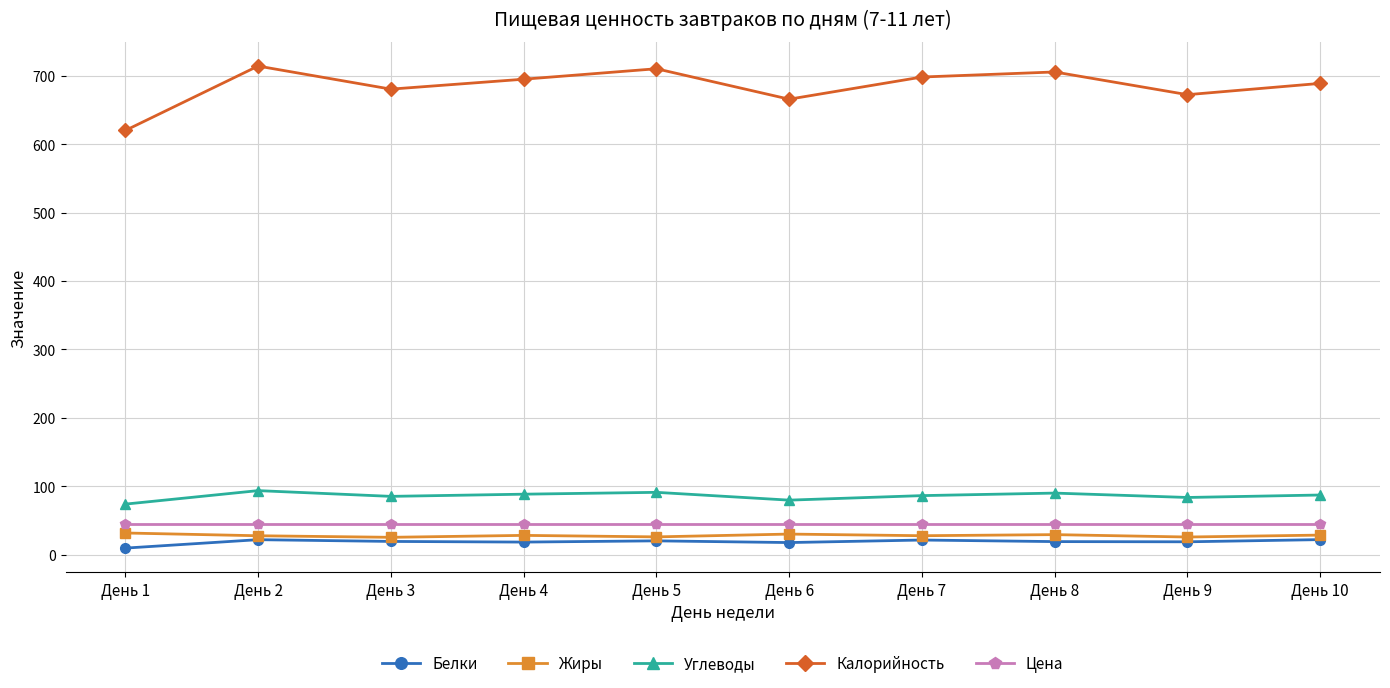

What is the difference between the second highest and second lowest values in the Углеводы series?

11.4